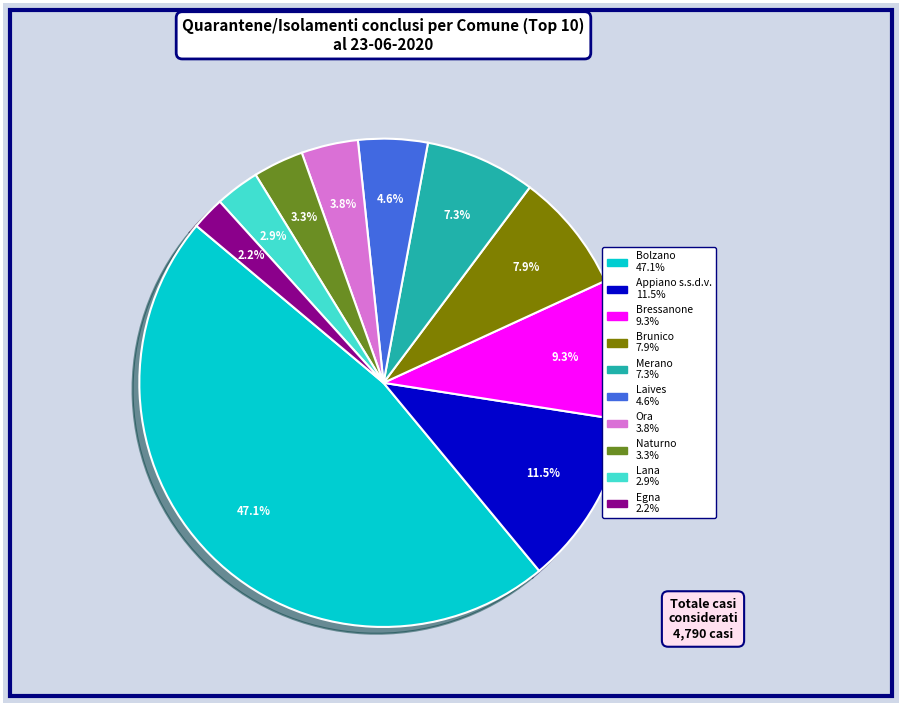

To the nearest percent, what portion does Bressanone represent?

9%